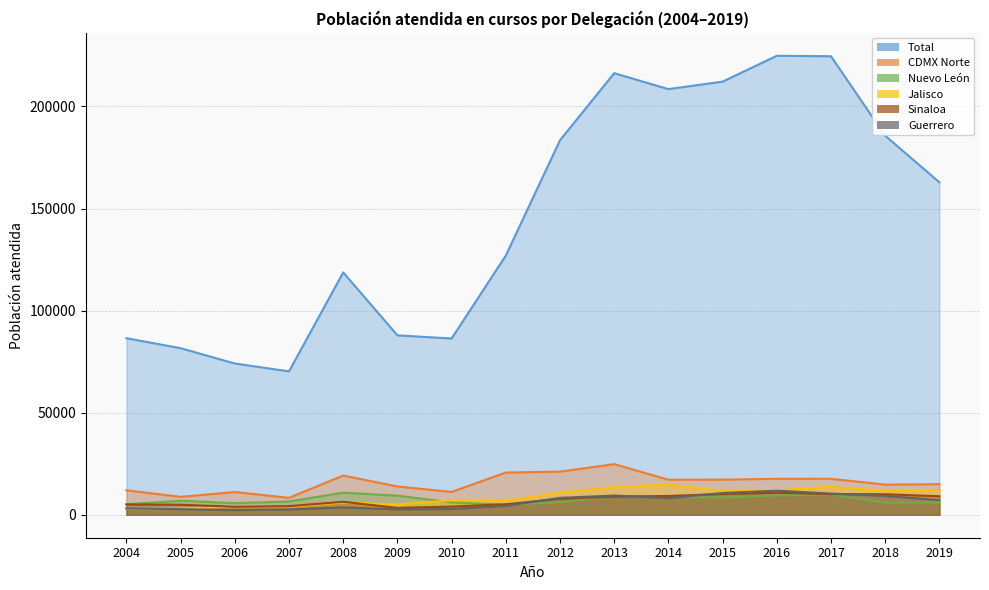

What is the difference between the maximum and minimum values in the Total series?

154563